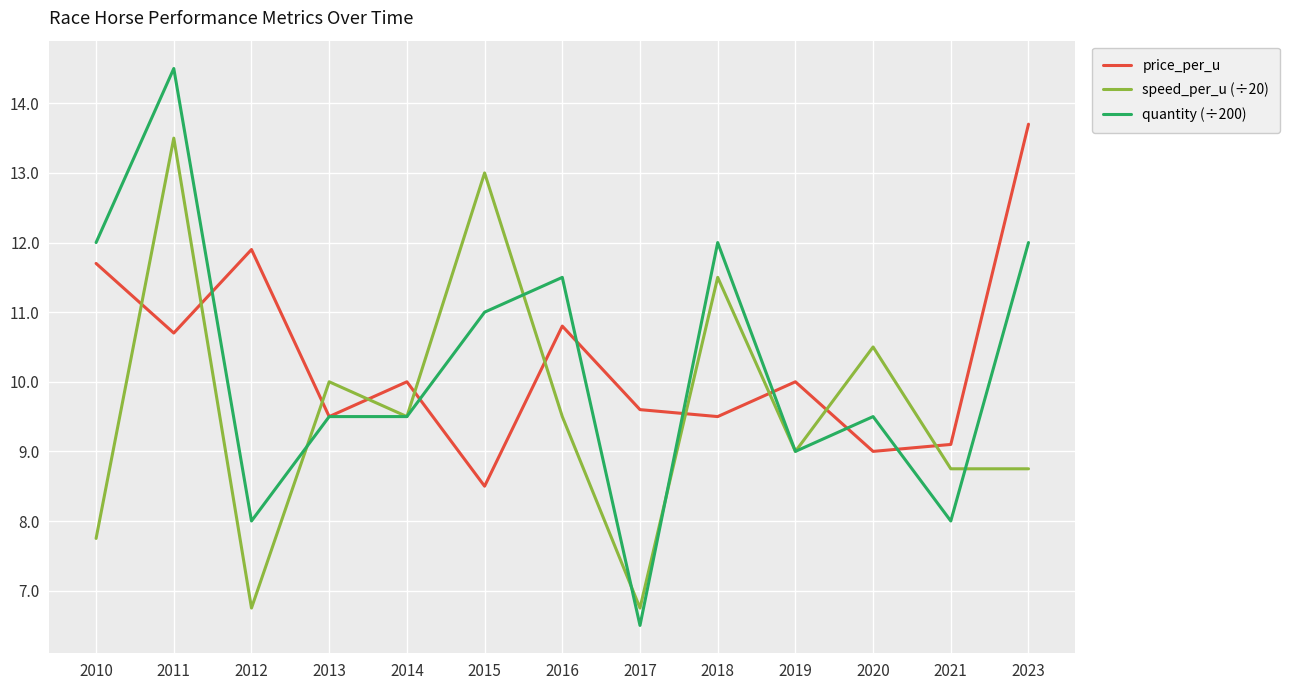

Which series changed the most between 2015 and 2020?

speed_per_u (÷20)